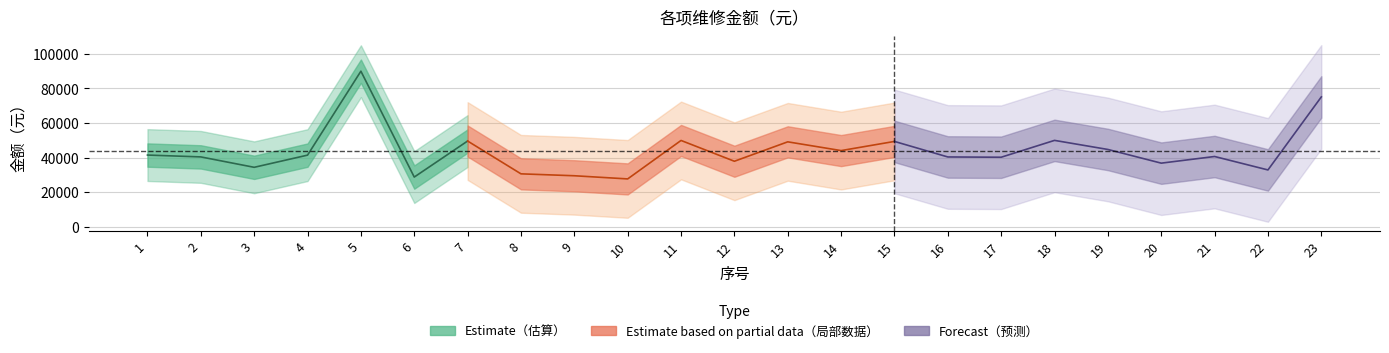

List the labels in order of value, smallest first.

10, 6, 9, 8, 22, 3, 20, 12, 17, 16, 2, 21, 4, 1, 14, 19, 13, 15, 7, 11, 18, 23, 5